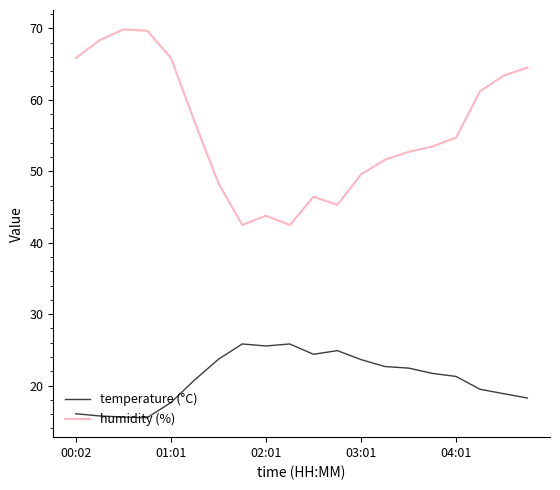

Which series has the widest spread of values?

humidity (%)